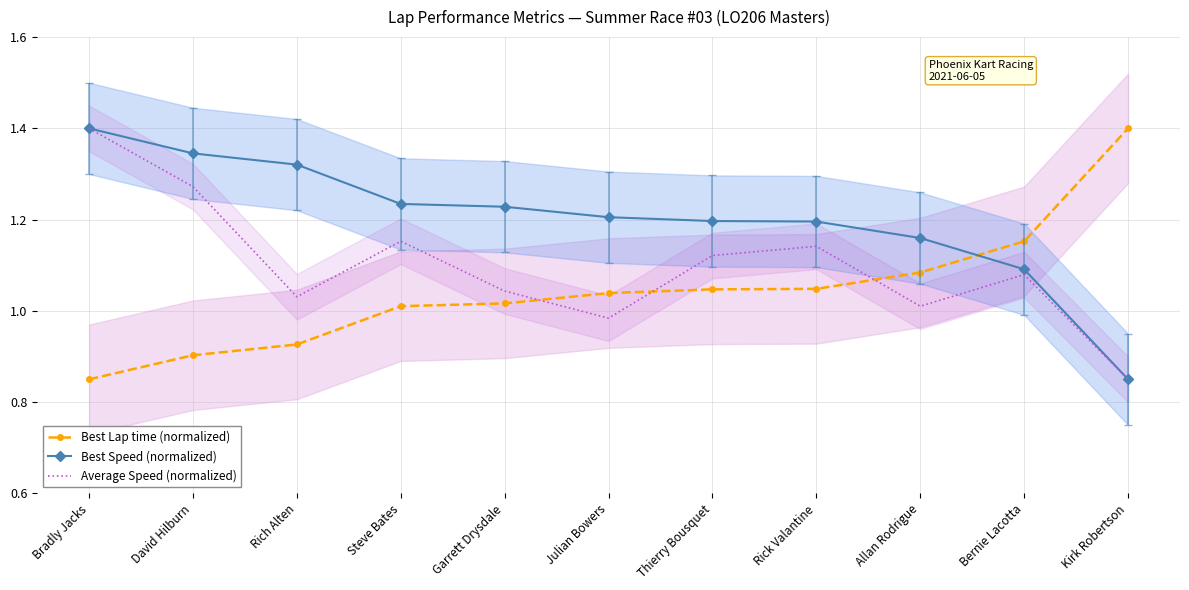

What is the label of the 4th point from the left?

Steve Bates